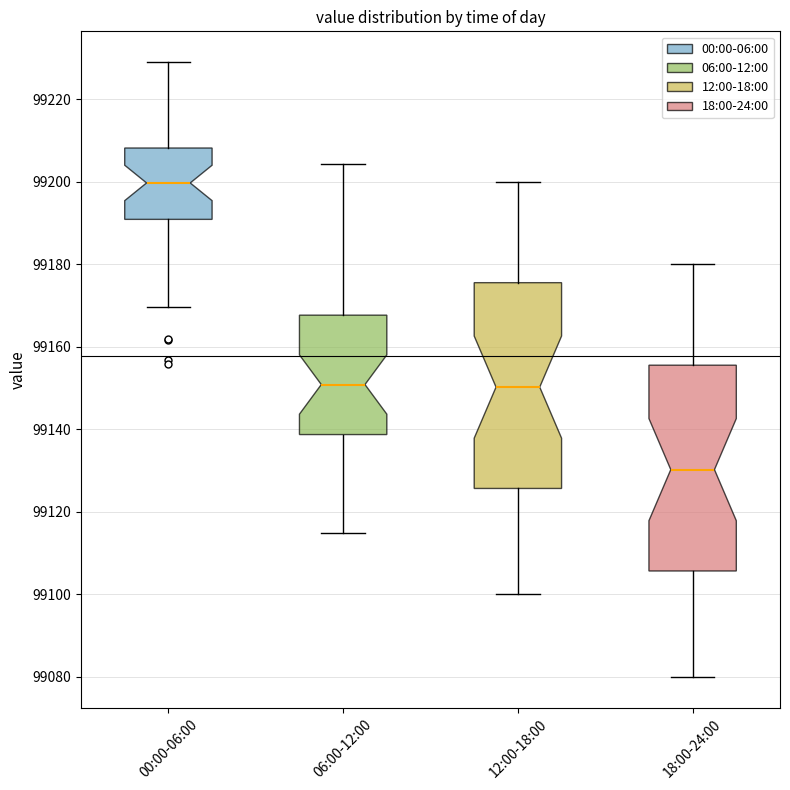

Where does the median line of the box for 18:00-24:00 sit on the y-axis? The values are not printed on the chart, so give them approximately, as read against the axis.

99130